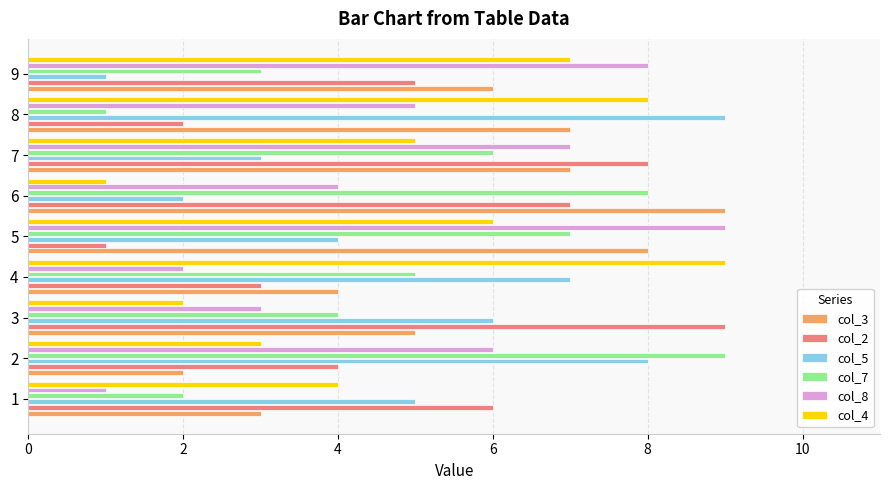

Which series changed the most between 3 and 4?

col_4